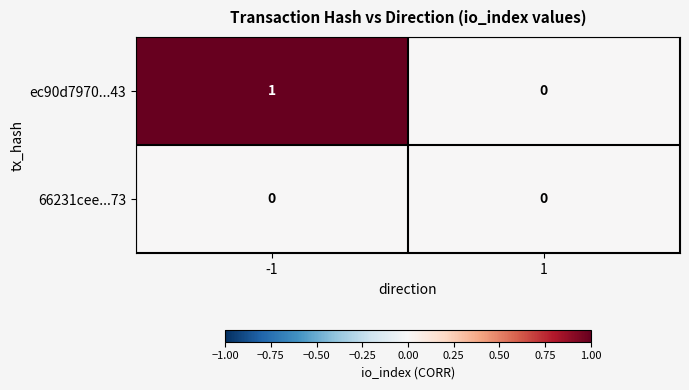

At -1, list the series in order from smallest to largest.

66231cee...73, ec90d7970...43